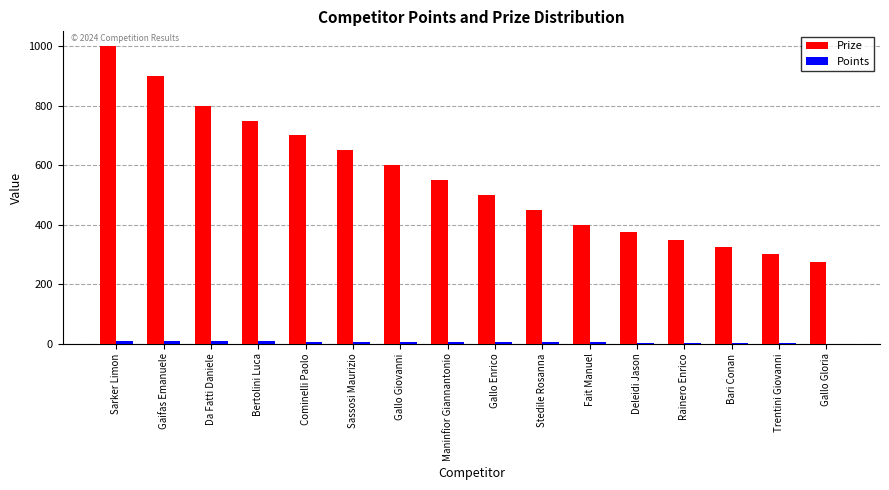

What is the sum of all Prize values?

8925